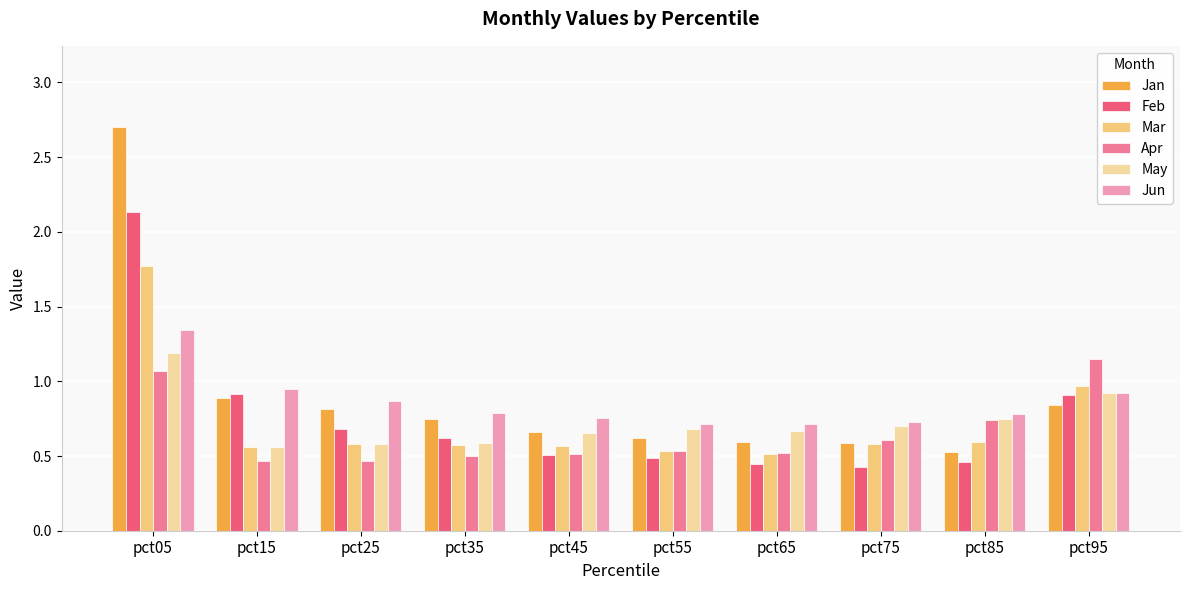

What is the maximum value shown in the chart?

2.7